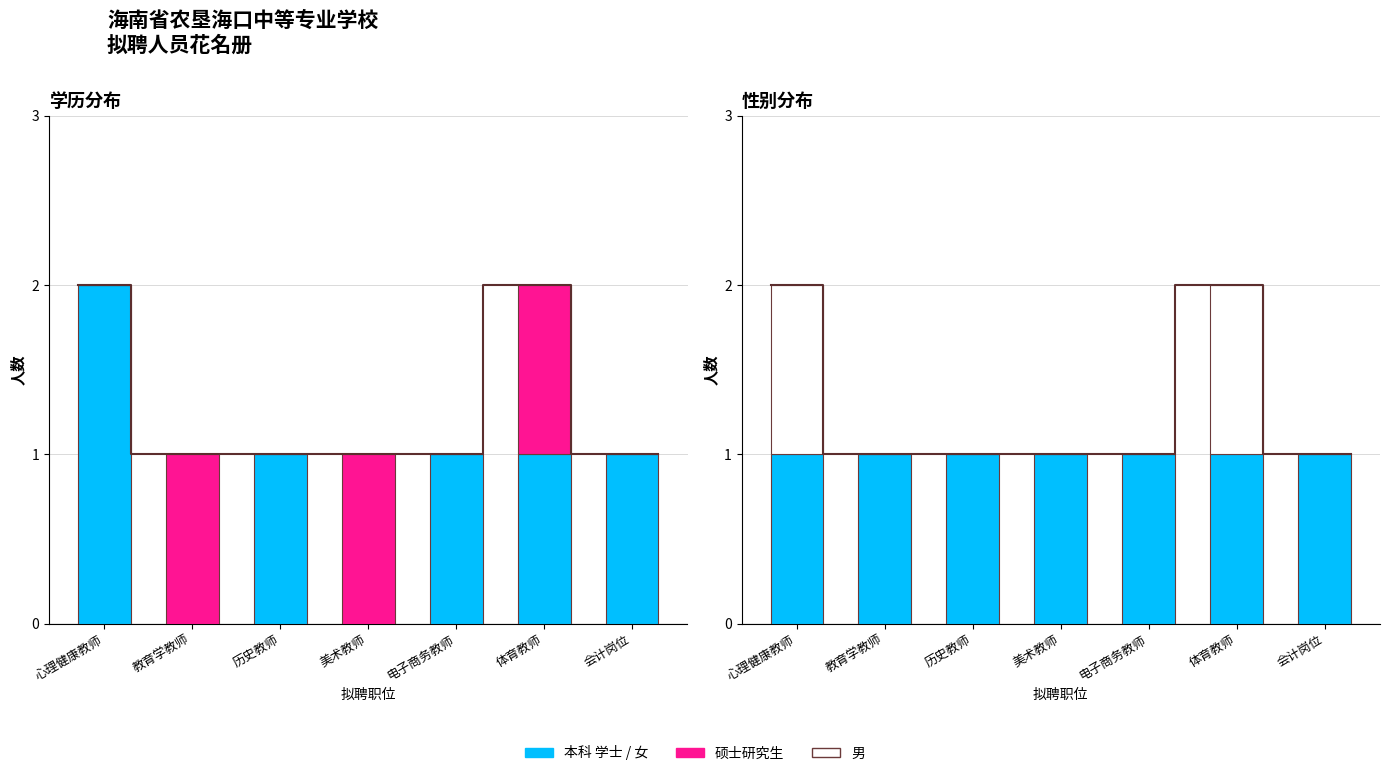

What is the label of the 5th bar from the right?

历史教师